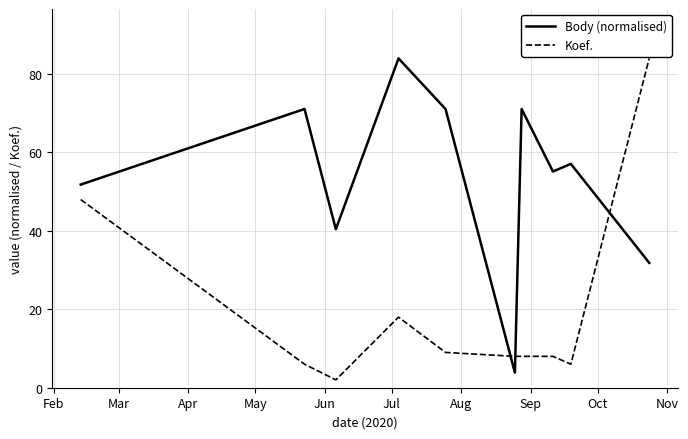

True or false: Body (normalised) and Koef. intersect in this chart.

True